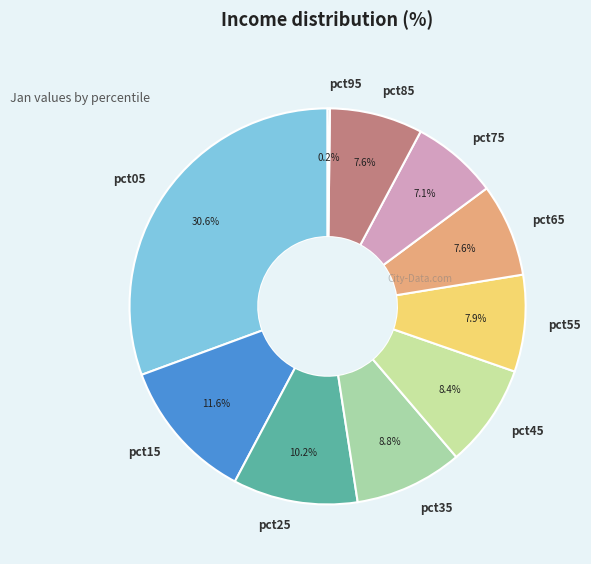

Approximately how many times larger is the value at pct85 compared to pct45?

0.9